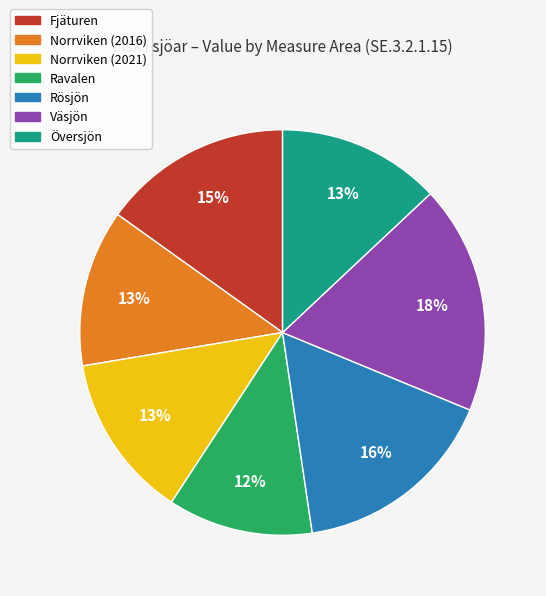

Which has a higher value, Översjön or Fjäturen?

Fjäturen